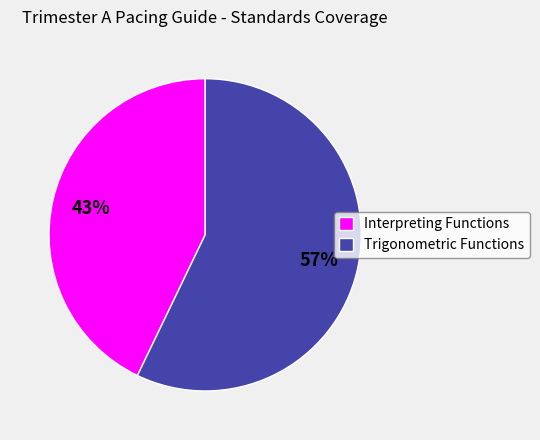

Is it true that Trigonometric Functions is 45% of the pie?

False